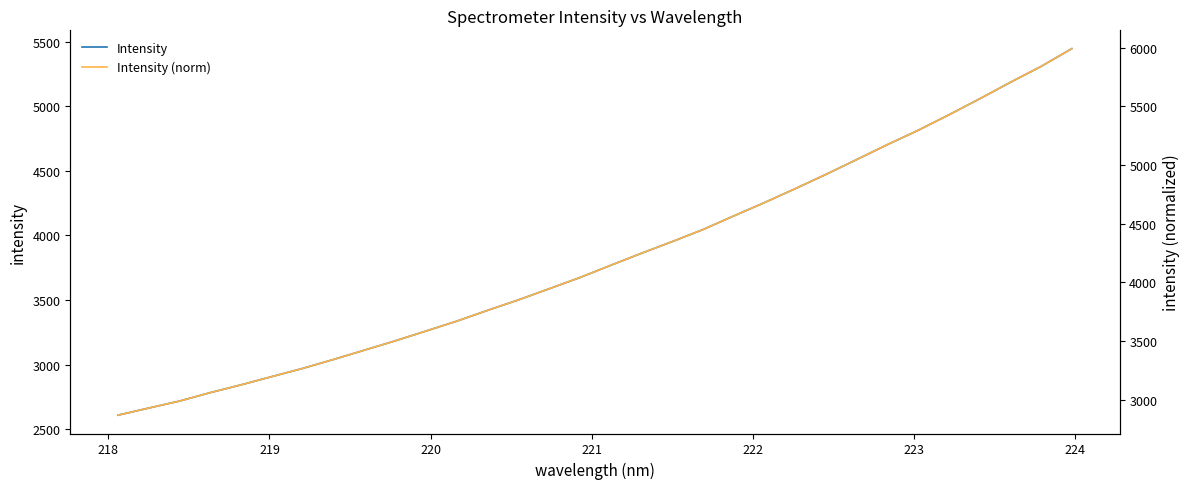

What are all the series names shown in the legend?

Intensity, Intensity (norm)